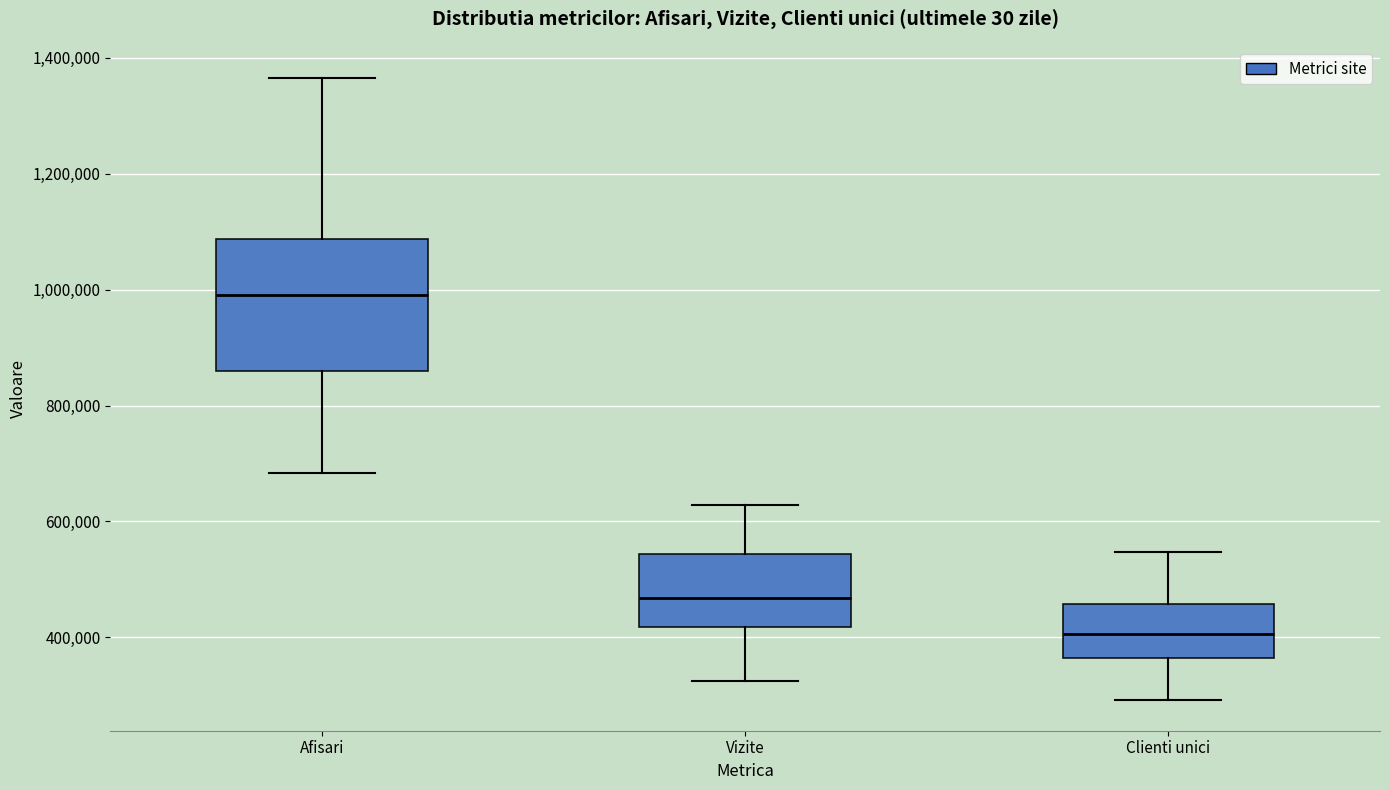

Where does the upper whisker of the box for Afisari end on the y-axis? The values are not printed on the chart, so give them approximately, as read against the axis.

1360000